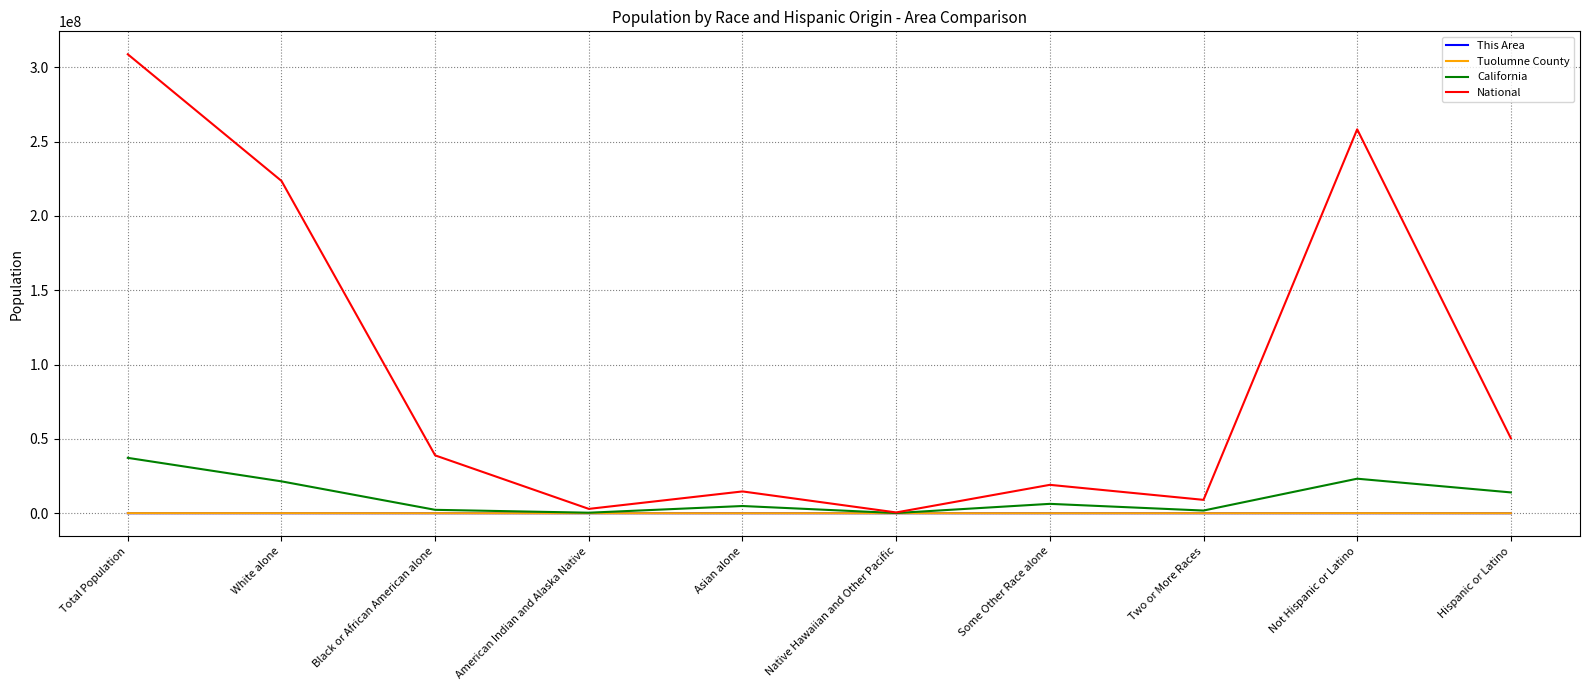

Which series has the largest range (max minus min)?

National